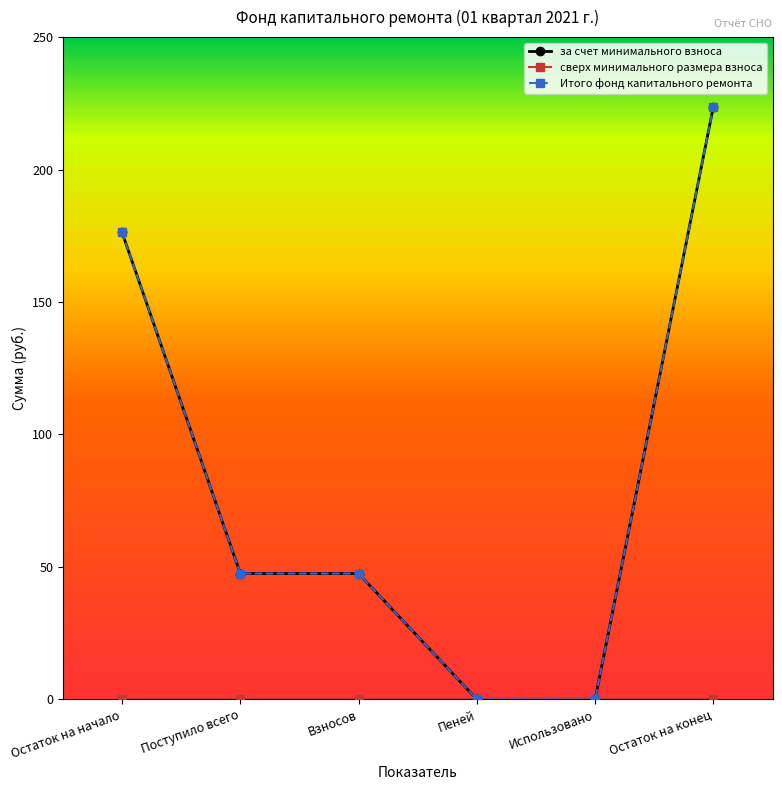

Which series has the largest range (max minus min)?

за счет минимального взноса